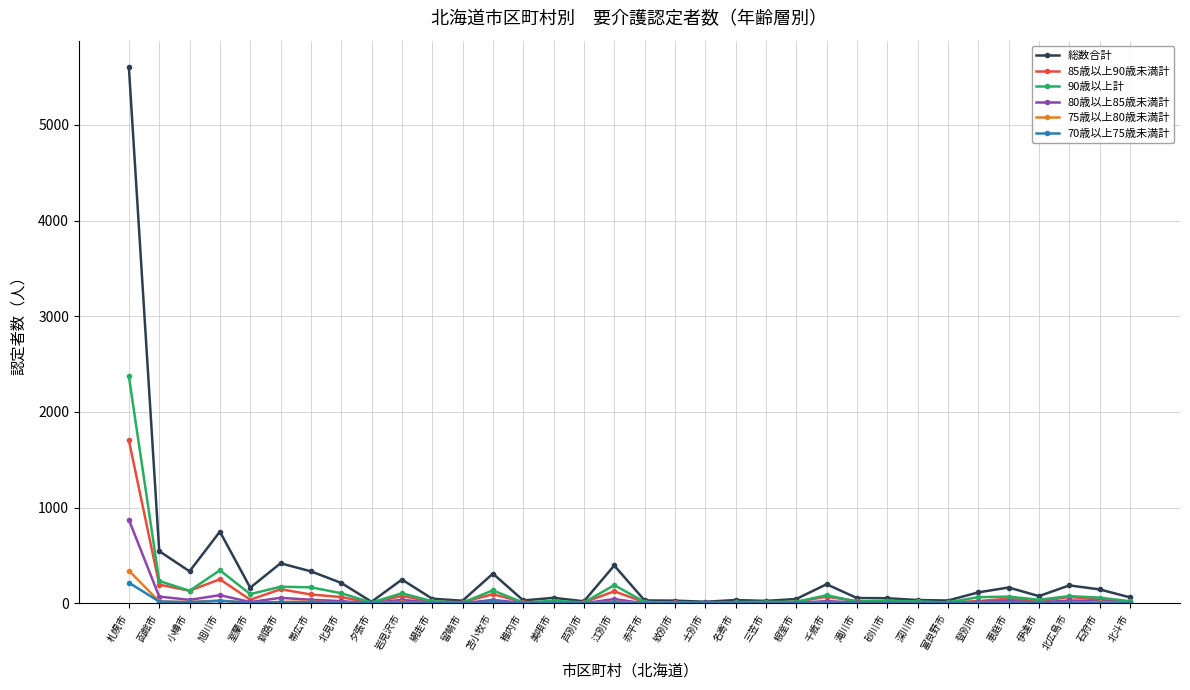

Which series has the widest spread of values?

総数合計